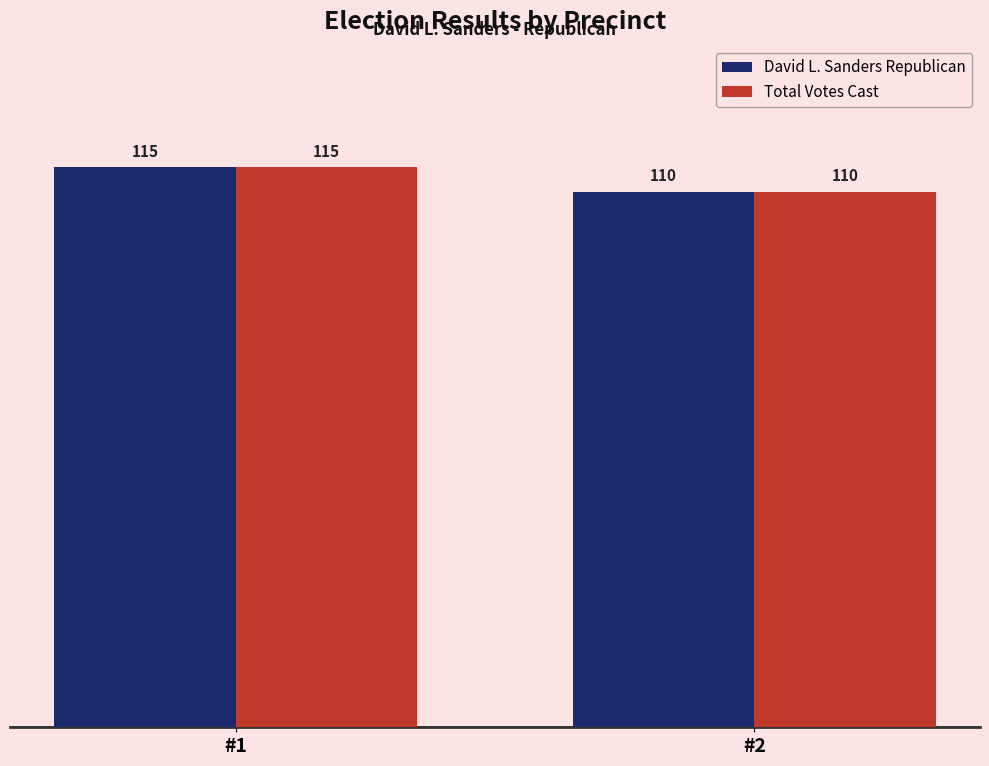

How many data points in David L. Sanders Republican are less than 115?

1